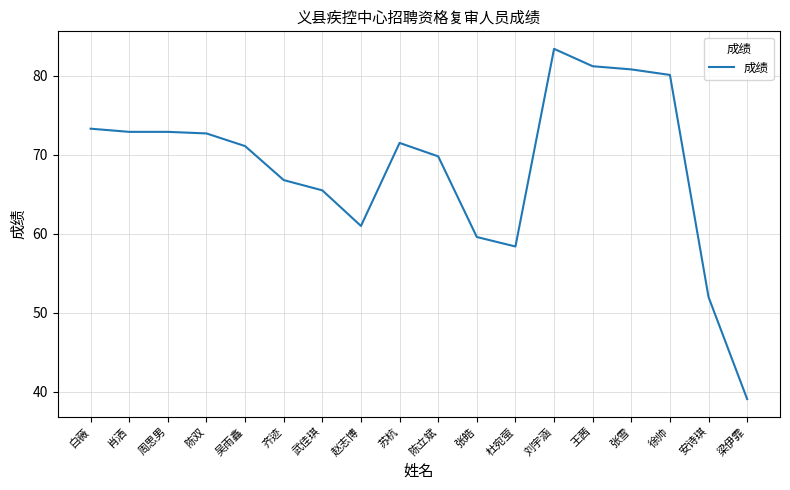

What value does the data have at 梁伊霏?

39.1